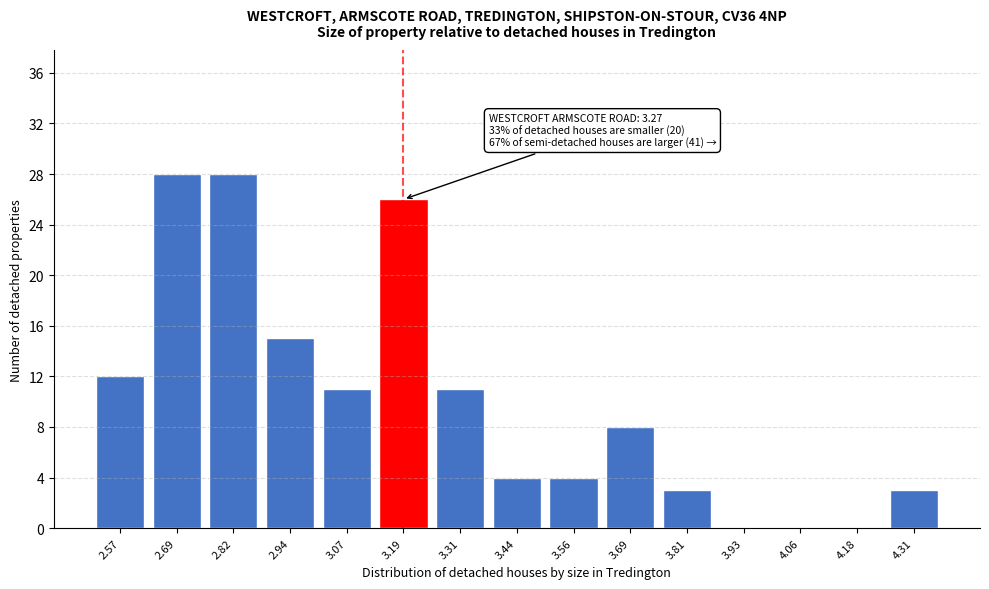

Reading left to right, extract all data points from this chart.

2.57=12	2.69=28	2.82=28	2.94=15	3.07=11	3.19=26	3.31=11	3.44=4	3.56=4	3.69=8	3.81=3	3.93=0	4.06=0	4.18=0	4.31=3